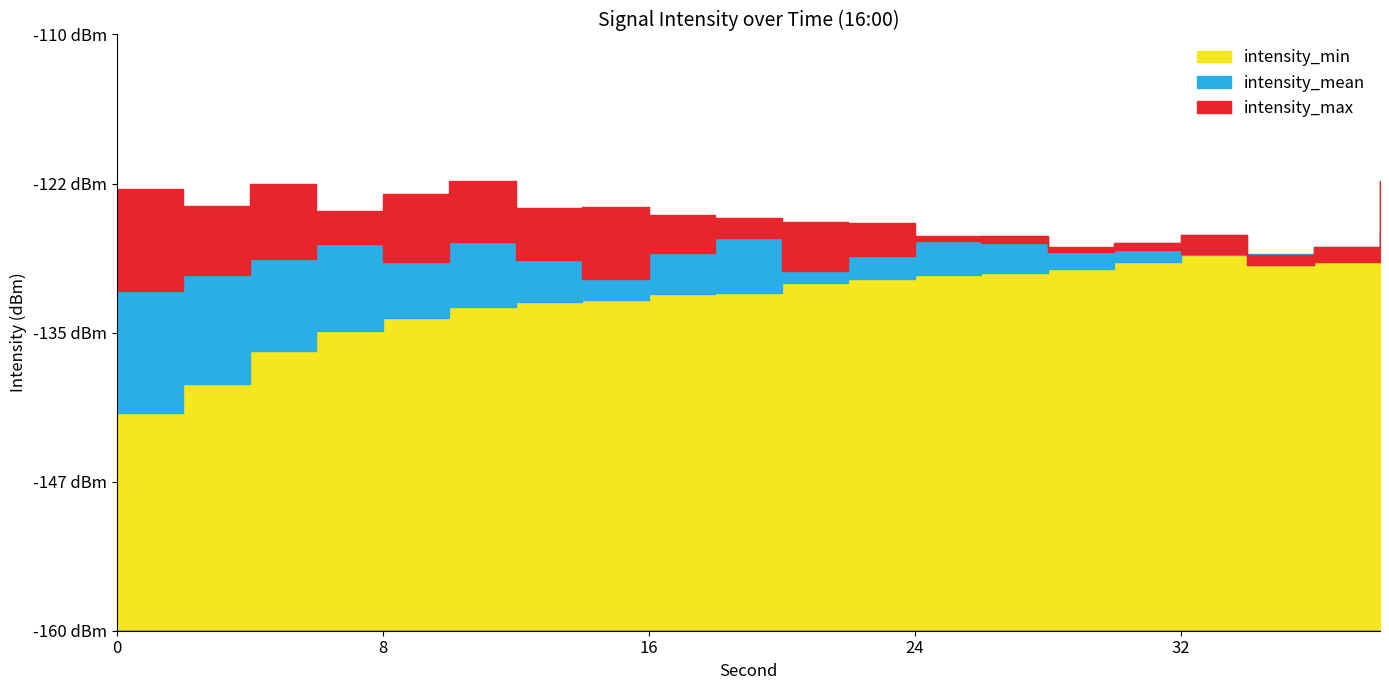

Is it true that intensity_min equals -208.6 at 28?

False